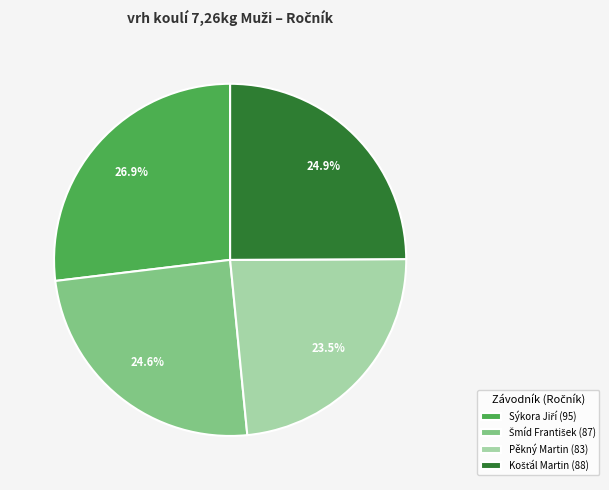

Count the number of slices in the pie.

4